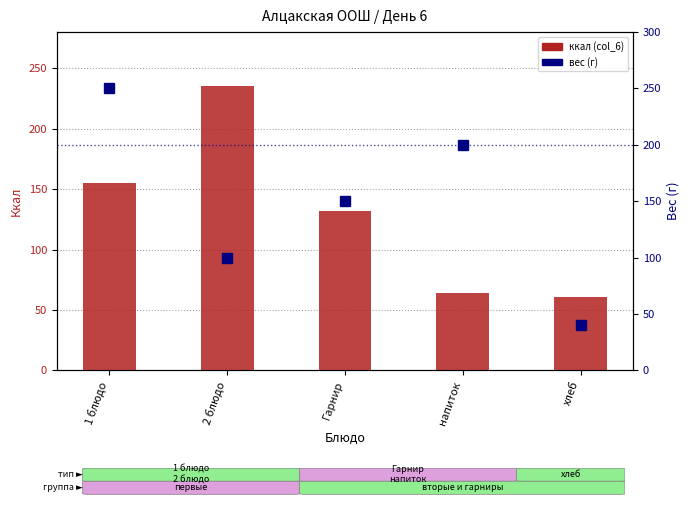

What is the greatest value displayed?

250.0